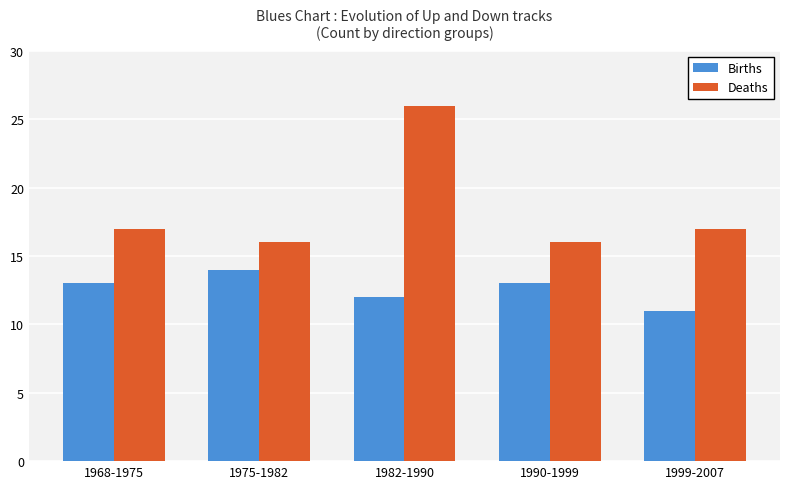

Which series has the largest total across all categories?

Deaths